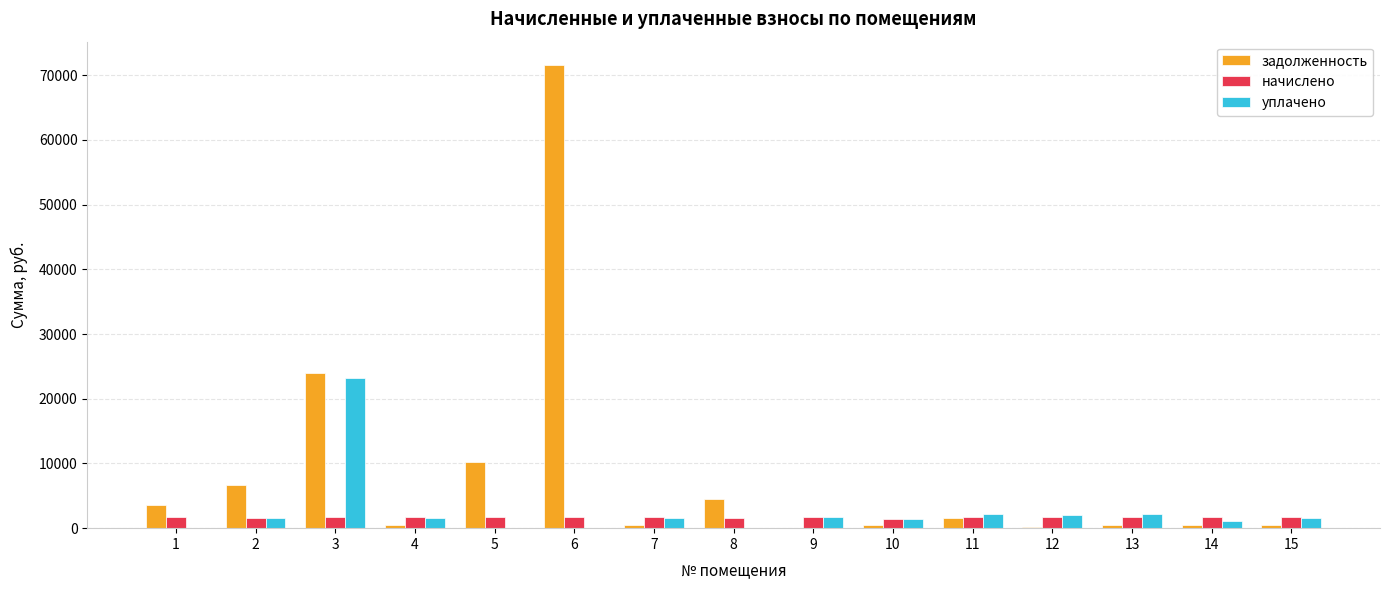

The value of уплачено at 6 is 8714.6. True or false?

False